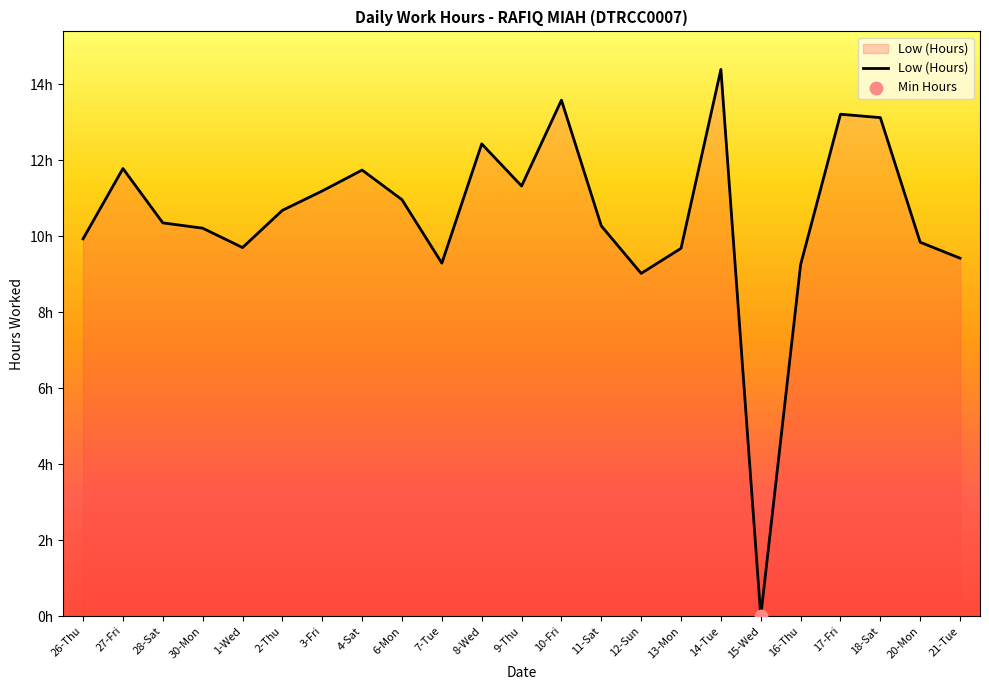

Between 11-Sat and 13-Mon, which is larger?

11-Sat